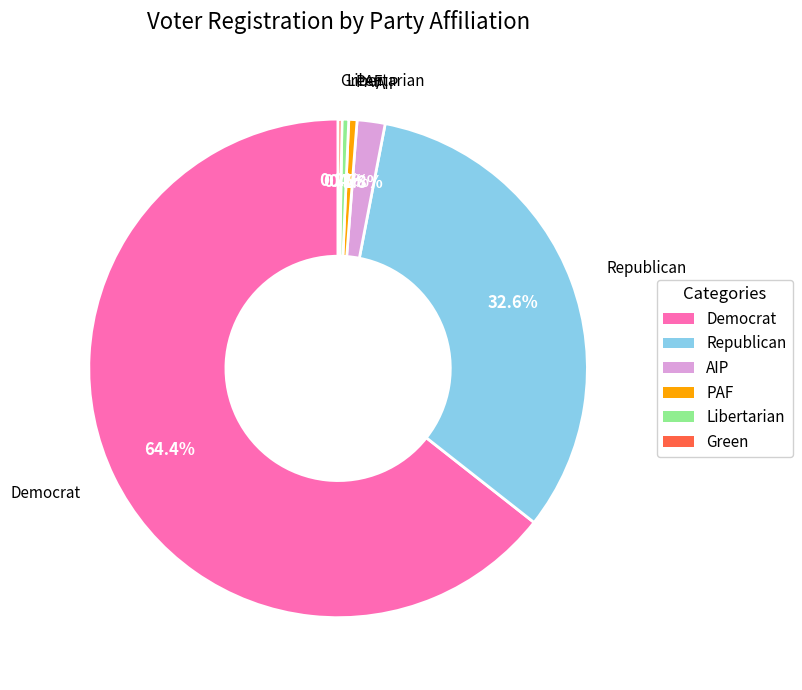

Is there any slice that represents more than half of the pie?

Yes